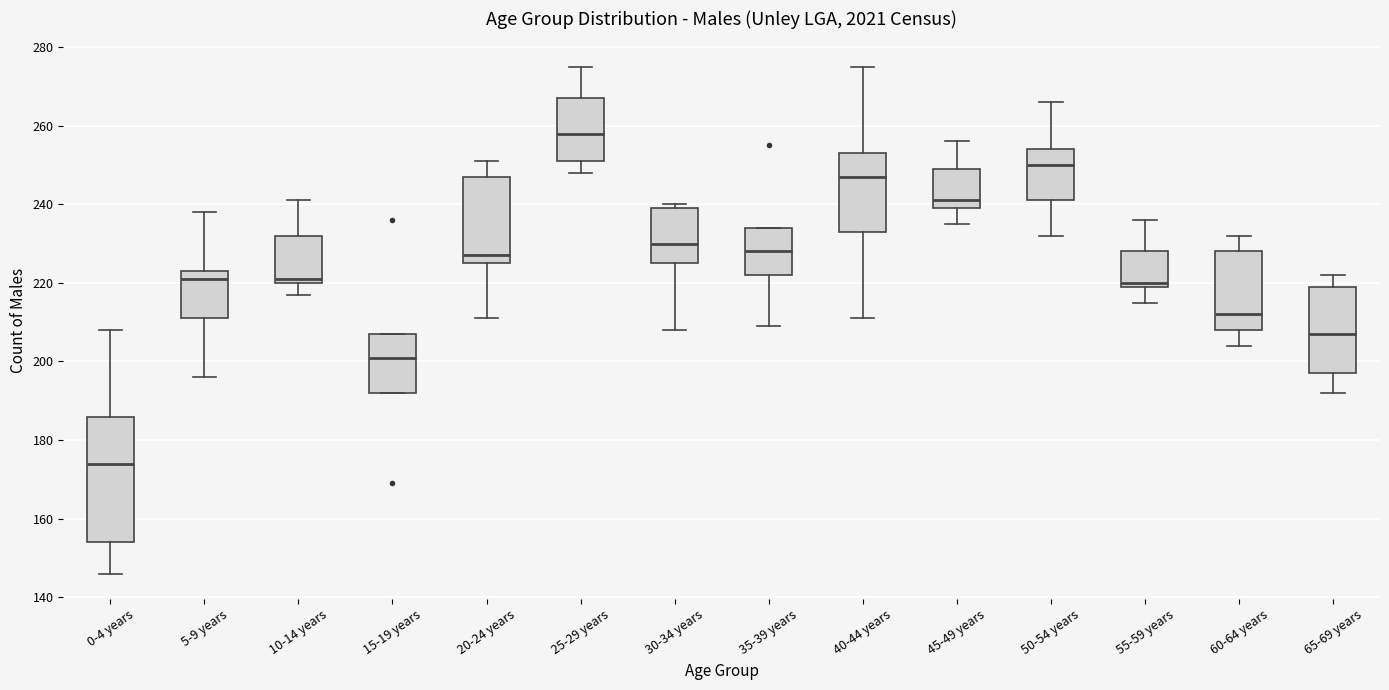

Reading left to right, transcribe this box plot: for each box, give where its median line is, the range the box spans, and where its two whiskers end, as read against the y-axis. The values are not printed on the chart, so give them approximately, as read against the axis.

0-4 years: median 174, box 154 to 186, whiskers 146 to 208
5-9 years: median 222, box 212 to 224, whiskers 196 to 238
10-14 years: median 222, box 220 to 232, whiskers 218 to 242
15-19 years: median 202, box 192 to 208, whiskers 192 to 208
20-24 years: median 228, box 226 to 248, whiskers 212 to 252
25-29 years: median 258, box 252 to 268, whiskers 248 to 276
30-34 years: median 230, box 226 to 240, whiskers 208 to 240 (just above the box's upper edge)
35-39 years: median 228, box 222 to 234, whiskers 210 to 234
40-44 years: median 248, box 234 to 254, whiskers 212 to 276
45-49 years: median 242, box 240 to 250, whiskers 236 to 256
50-54 years: median 250, box 242 to 254, whiskers 232 to 266
55-59 years: median 220 (just above the box's lower edge), box 220 to 228, whiskers 216 to 236
60-64 years: median 212, box 208 to 228, whiskers 204 to 232
65-69 years: median 208, box 198 to 220, whiskers 192 to 222